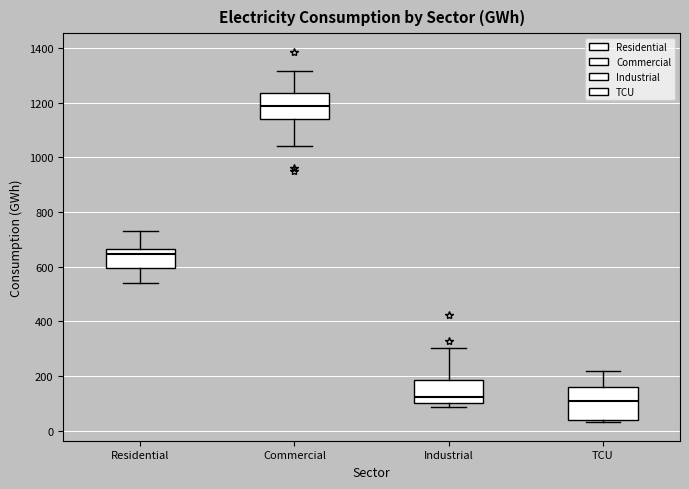

Reading left to right, transcribe this box plot: for each box, give where its median line is, the range the box spans, and where its two whiskers end, as read against the y-axis. The values are not printed on the chart, so give them approximately, as read against the axis.

Residential: median 640, box 600 to 660, whiskers 540 to 740
Commercial: median 1180, box 1140 to 1240, whiskers 1040 to 1320
Industrial: median 120, box 100 to 180, whiskers 80 to 300
TCU: median 120, box 40 to 160, whiskers 40 (just below the box's lower edge) to 220